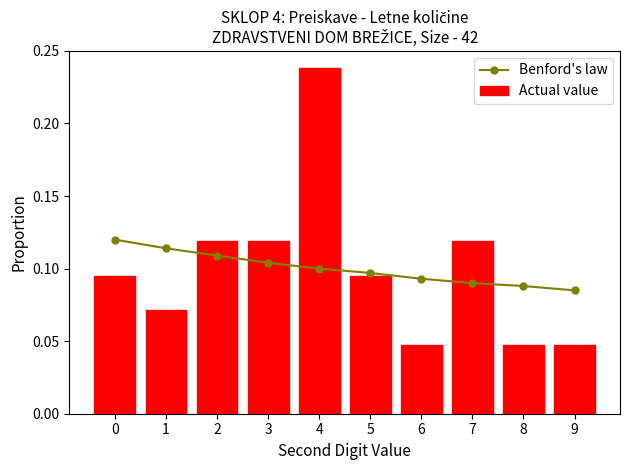

Read the Actual value value at 1.

0.1